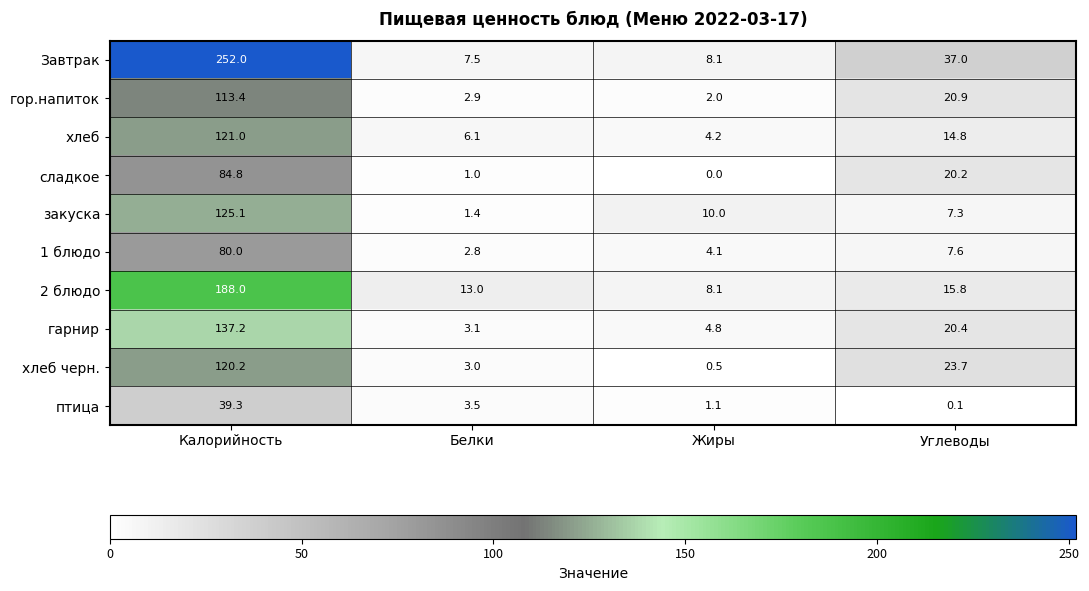

At which label does сладкое reach its minimum?

Жиры